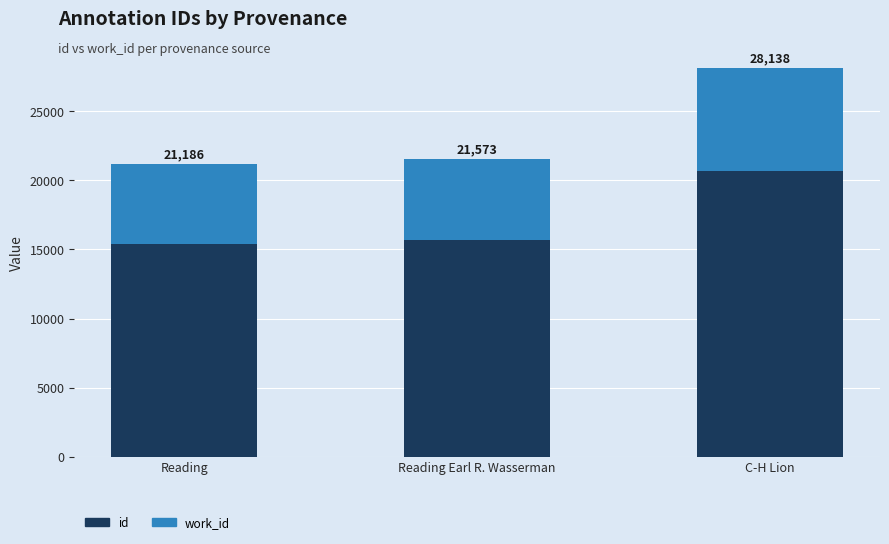

Does the chart contain any negative values?

No